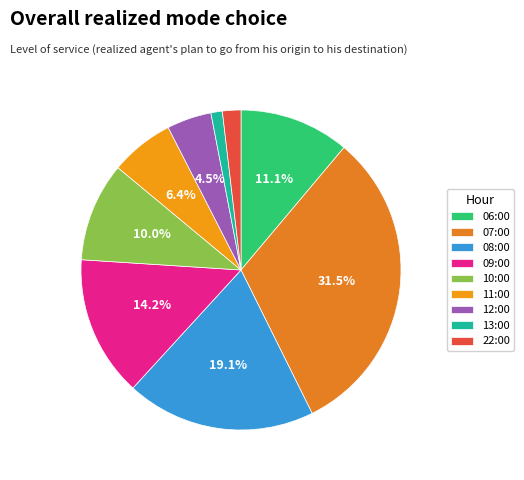

What is the ratio of the value at 12:00 to the value at 06:00?

0.4